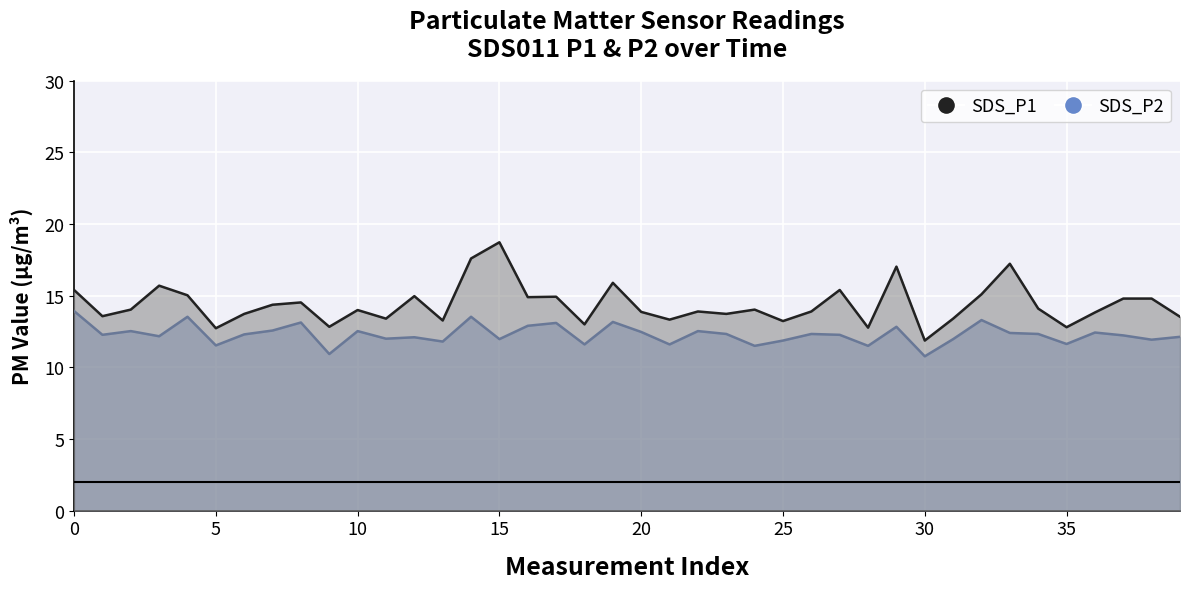

What is the value of the SDS_P1 point at the 13th from the left?

15.0